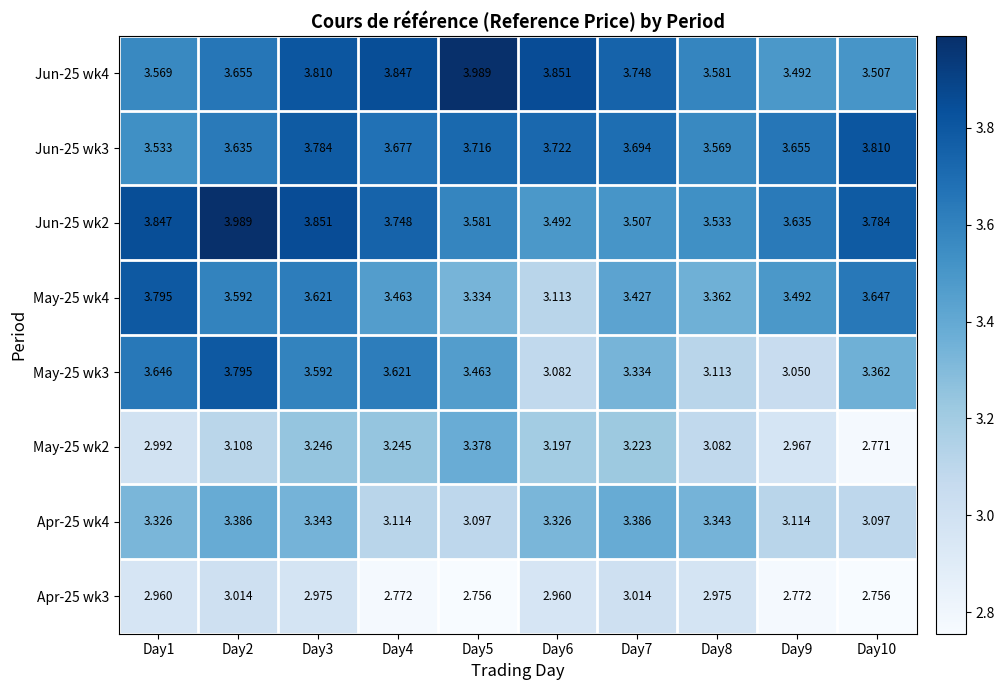

Is the value of Jun-25 wk3 at Day4 greater than the value of May-25 wk3 at Day2?

No